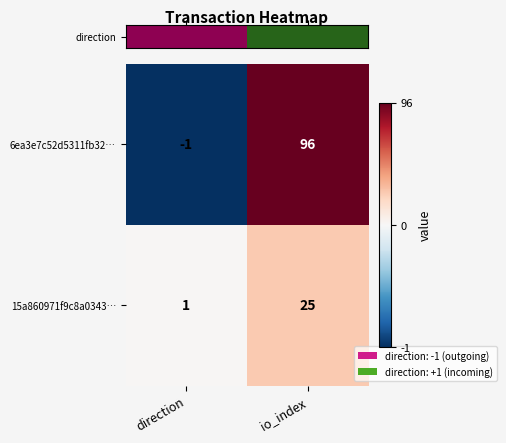

Rank the series at direction from highest to lowest value.

15a860971f9c8a0343…, 6ea3e7c52d5311fb32…